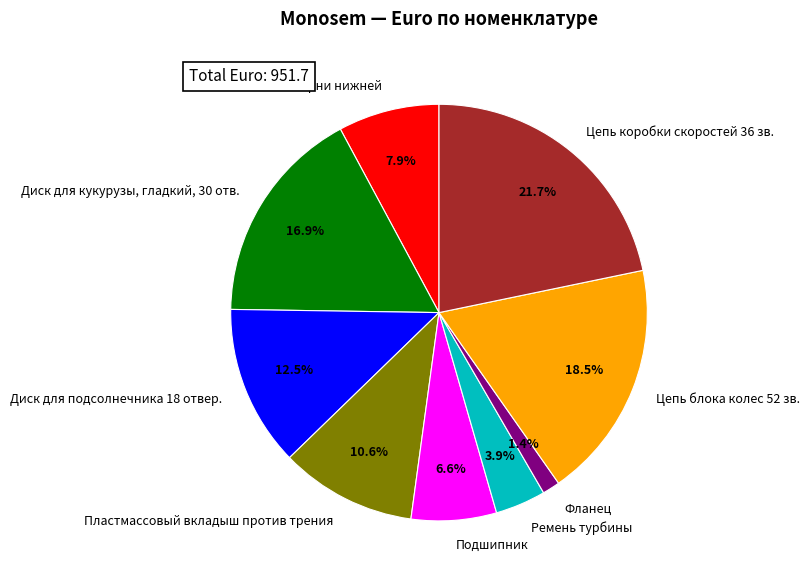

What is the smallest slice in the pie chart?

Фланец